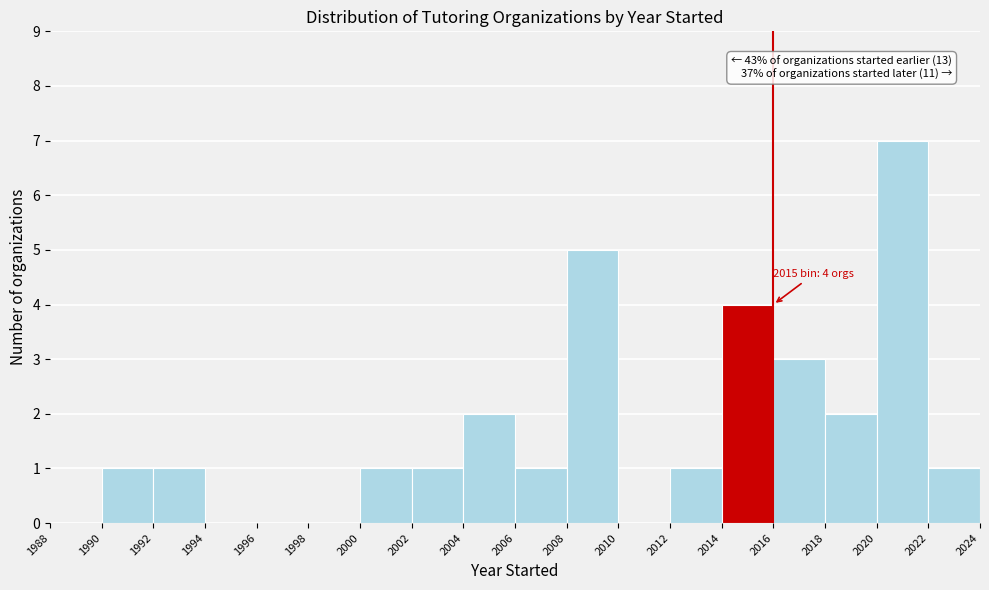

Over which range of the x-axis is the bar tallest?

2020 to 2022